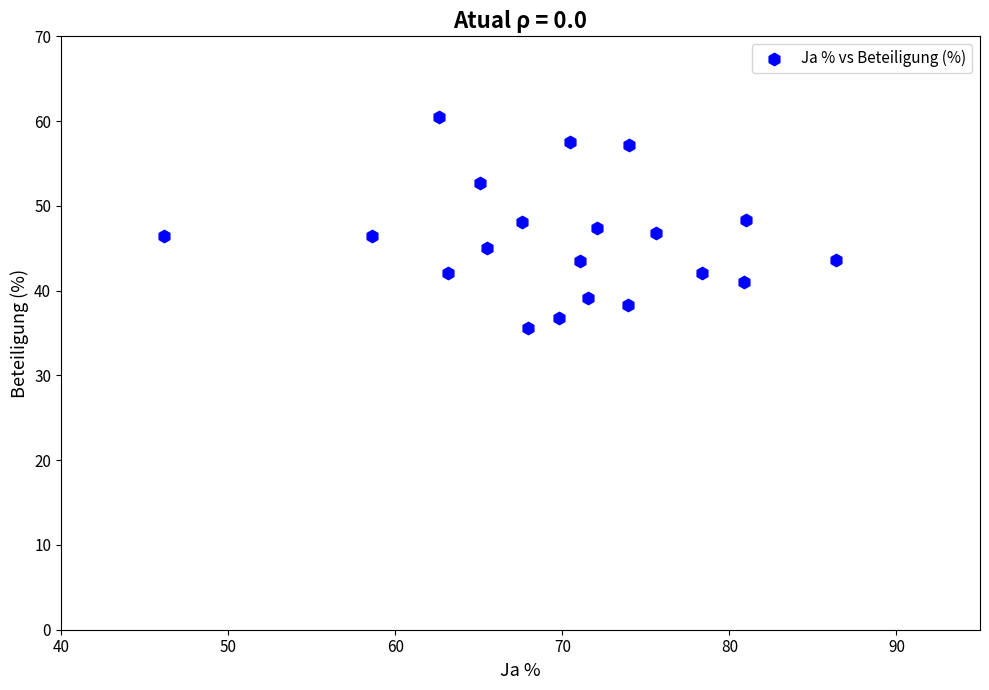

What is the range of Y values (max minus min)?

24.8